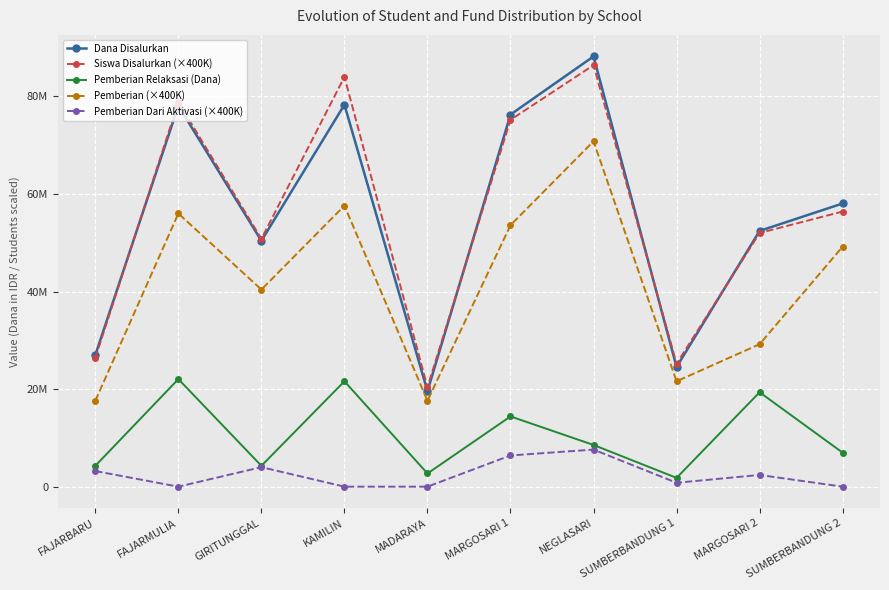

Reading left to right, extract all data points from this chart.

Dana Disalurkan: FAJARBARU=27000000	FAJARMULIA=78075000	GIRITUNGGAL=50400000	KAMILIN=78300000	MADARAYA=19575000	MARGOSARI 1=76275000	NEGLASARI=88200000	SUMBERBANDUNG 1=24525000	MARGOSARI 2=52425000	SUMBERBANDUNG 2=58050000
Siswa Disalurkan (×400K): FAJARBARU=26400000	FAJARMULIA=78800000	GIRITUNGGAL=50800000	KAMILIN=84000000	MADARAYA=20400000	MARGOSARI 1=75200000	NEGLASARI=86400000	SUMBERBANDUNG 1=25200000	MARGOSARI 2=52000000	SUMBERBANDUNG 2=56400000
Pemberian Relaksasi (Dana): FAJARBARU=4275000	FAJARMULIA=22050000	GIRITUNGGAL=4275000	KAMILIN=21600000	MADARAYA=2700000	MARGOSARI 1=14400000	NEGLASARI=8550000	SUMBERBANDUNG 1=1800000	MARGOSARI 2=19350000	SUMBERBANDUNG 2=6975000
Pemberian (×400K): FAJARBARU=17600000	FAJARMULIA=56000000	GIRITUNGGAL=40400000	KAMILIN=57600000	MADARAYA=17600000	MARGOSARI 1=53600000	NEGLASARI=70800000	SUMBERBANDUNG 1=21600000	MARGOSARI 2=29200000	SUMBERBANDUNG 2=49200000
Pemberian Dari Aktivasi (×400K): FAJARBARU=3200000	FAJARMULIA=0	GIRITUNGGAL=4000000	KAMILIN=0	MADARAYA=0	MARGOSARI 1=6400000	NEGLASARI=7600000	SUMBERBANDUNG 1=800000	MARGOSARI 2=2400000	SUMBERBANDUNG 2=0